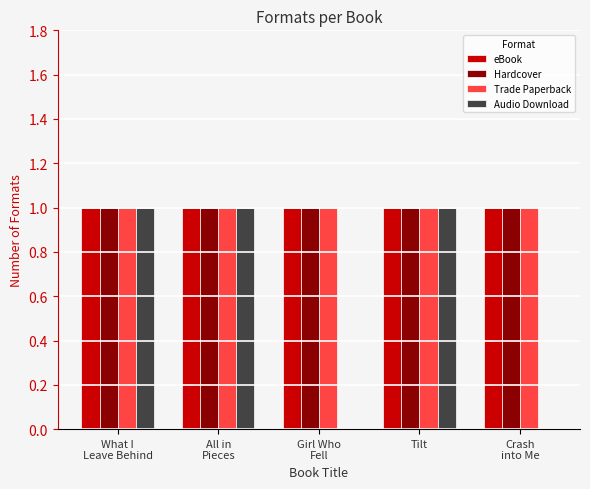

What is the sum of all Audio Download values?

3